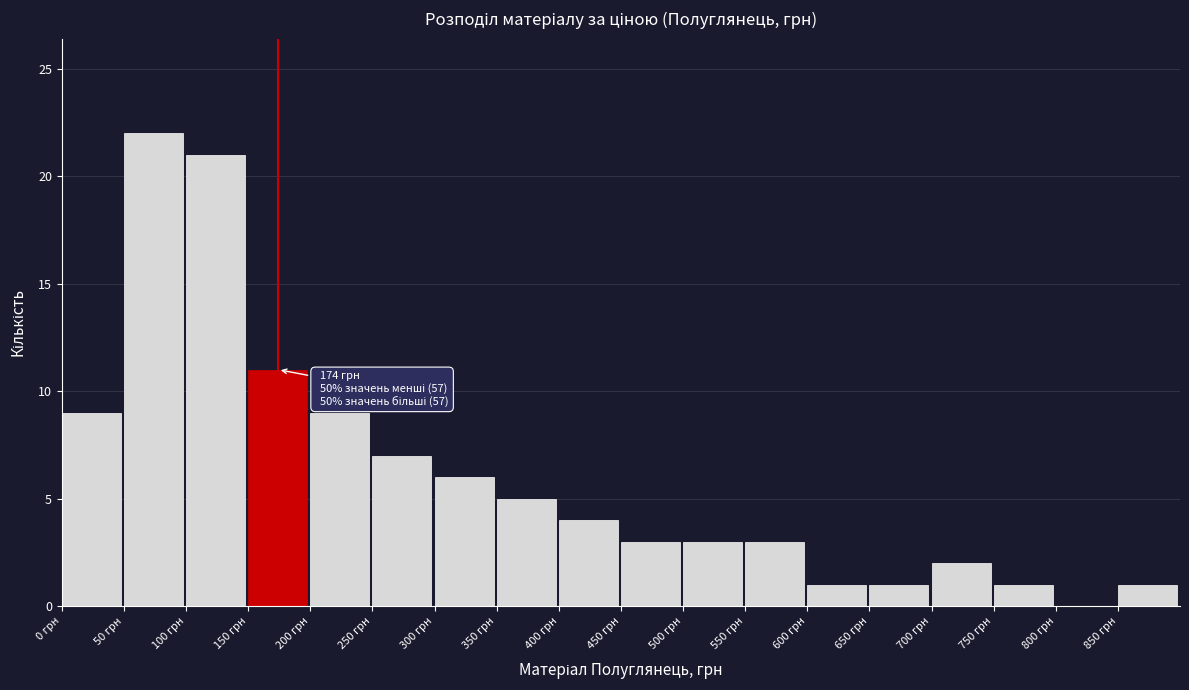

Which range on the x-axis has the tallest bar?

50 to 100